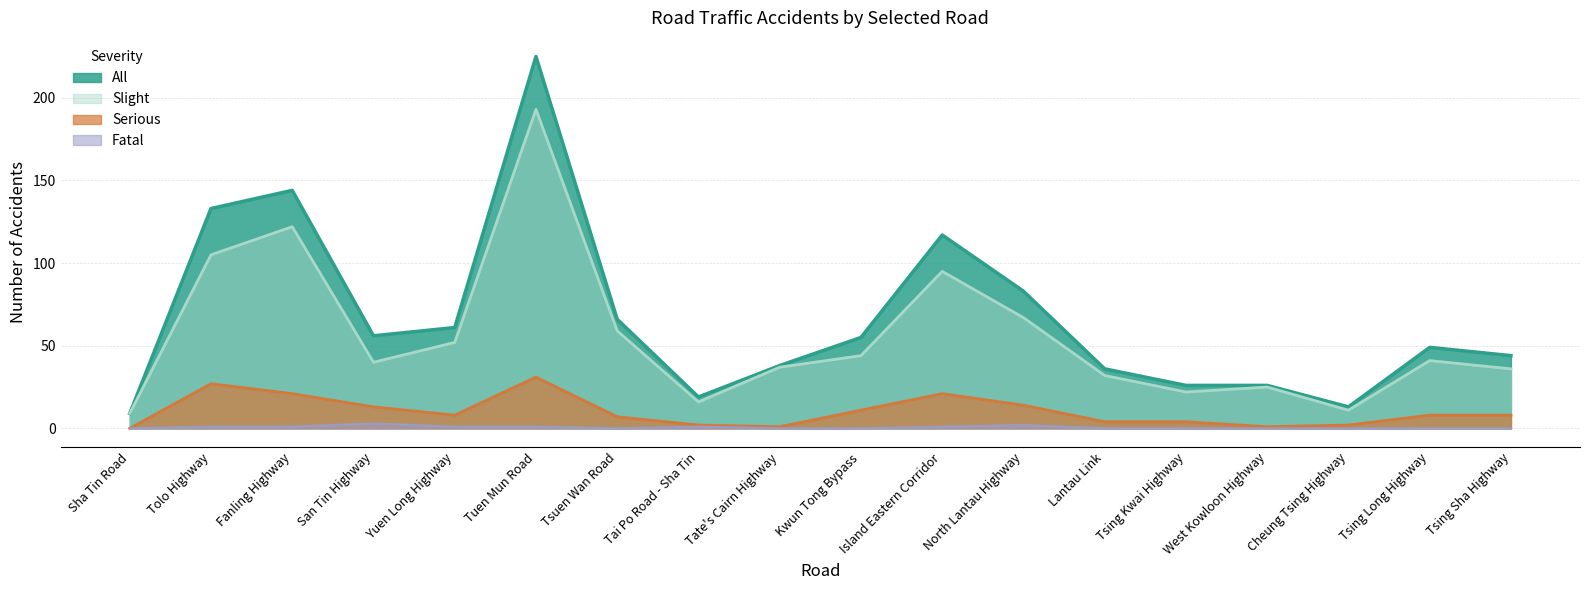

Reading left to right, transcribe all the data shown in this chart.

Slight: 9	105	122	40	52	193	59	16	37	44	95	67	32	22	25	11	41	36
All: 9	133	144	56	61	225	66	19	38	55	117	83	36	26	26	13	49	44
Serious: 0	27	21	13	8	31	7	2	1	11	21	14	4	4	1	2	8	8
Fatal: 0	1	1	3	1	1	0	1	0	0	1	2	0	0	0	0	0	0